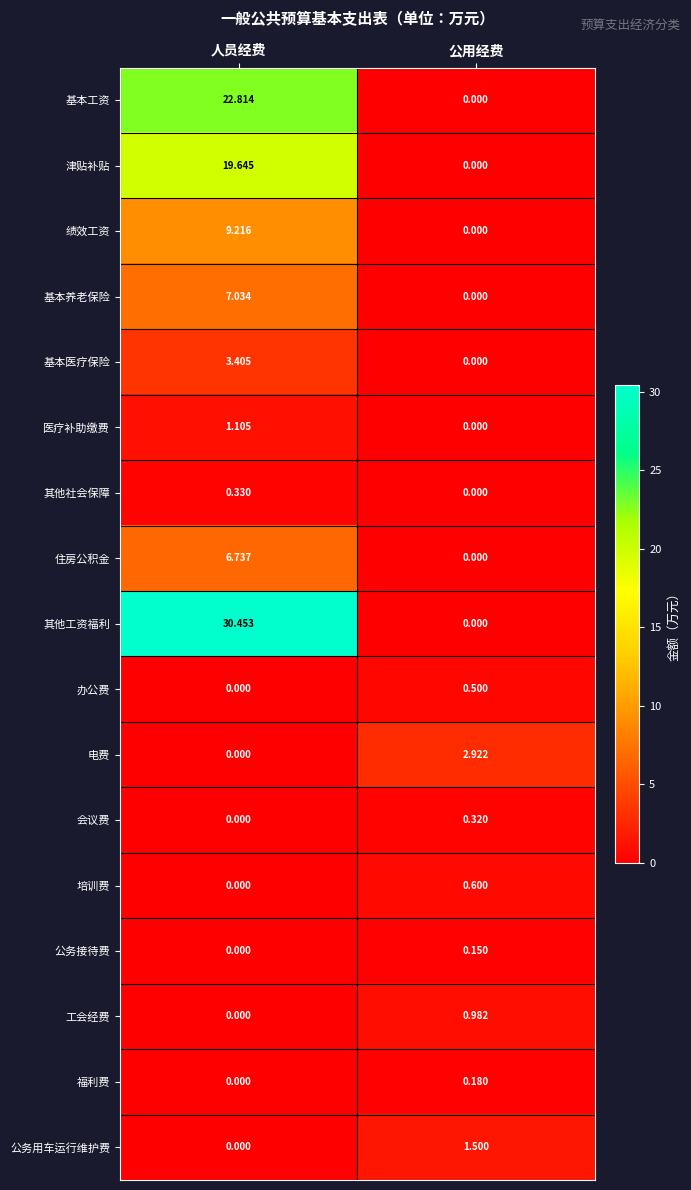

At which label is 绩效工资 closest to 4?

公用经费